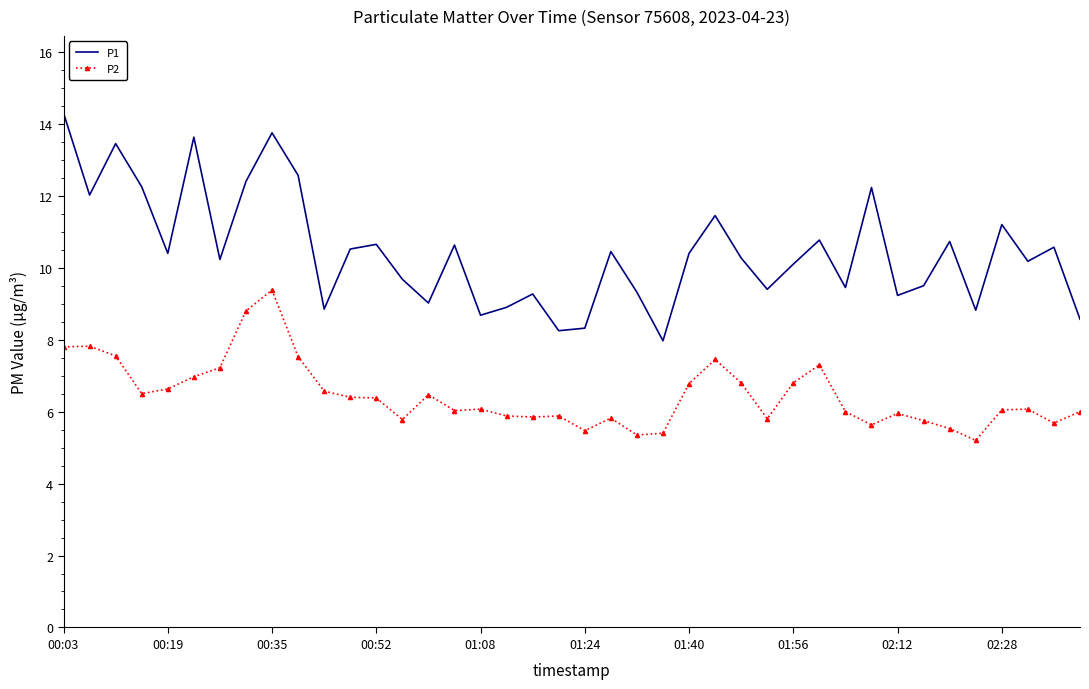

At how many categories does at least one series exceed 7?

40